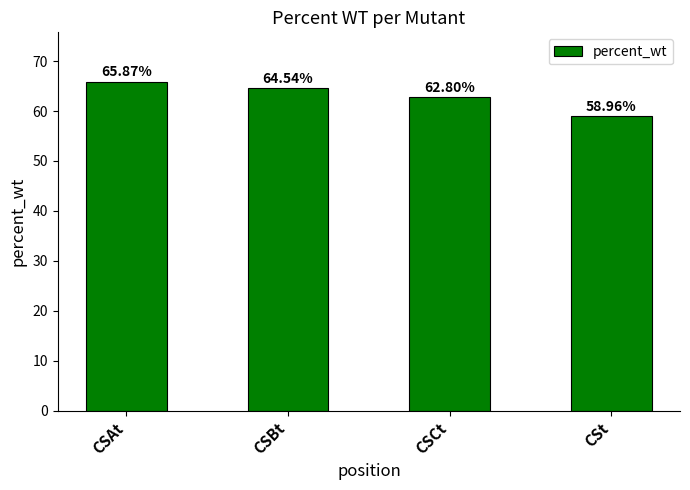

What is the change in value from CSBt to CSt?

-5.6